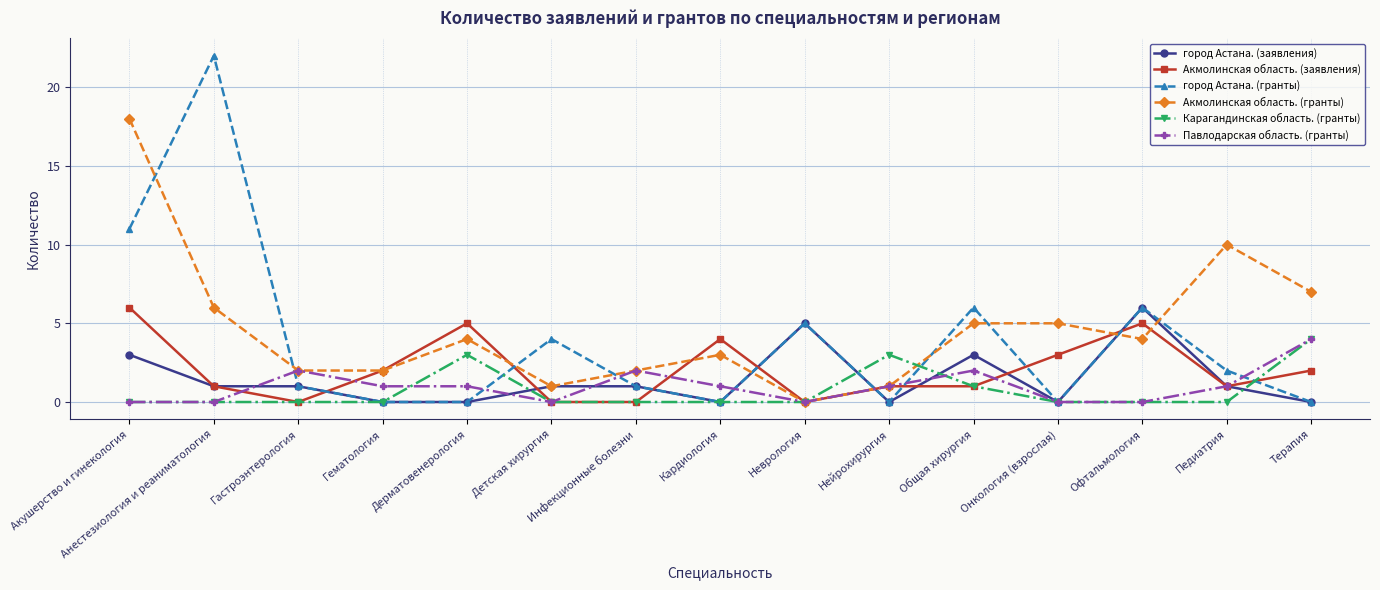

What is the spread (max minus min) of values at Акушерство и гинекология?

18